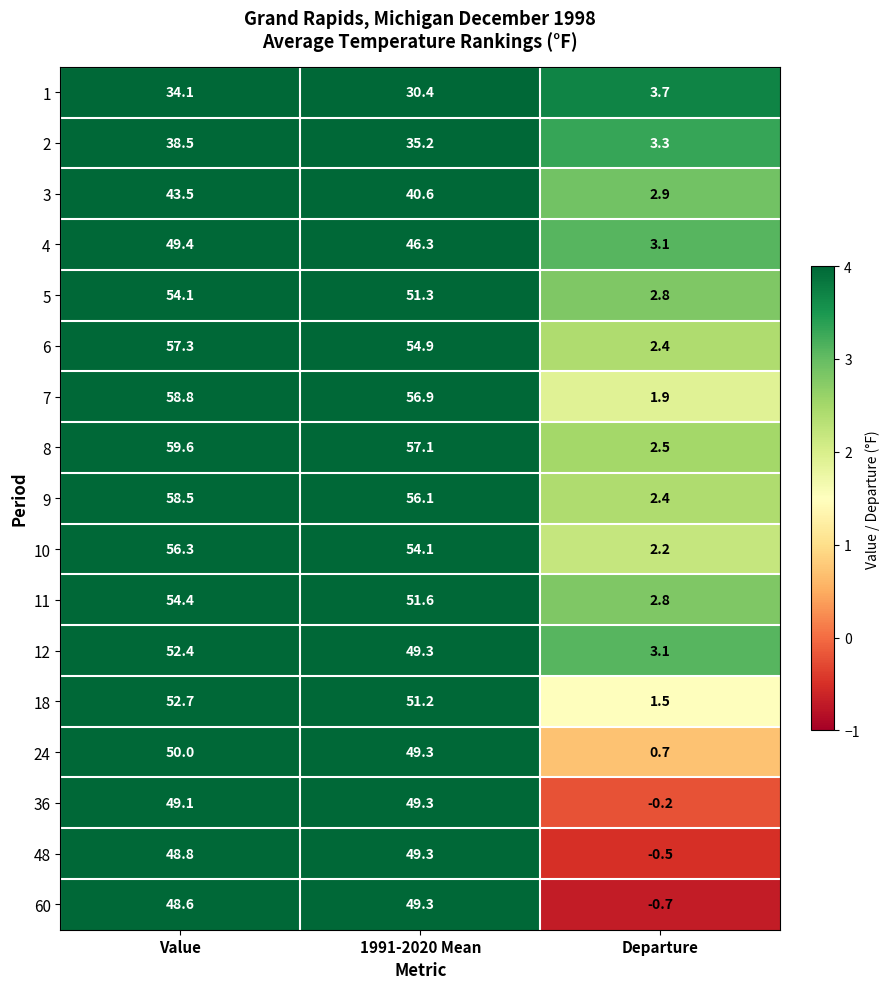

Which category has the lowest value across all series?

Departure